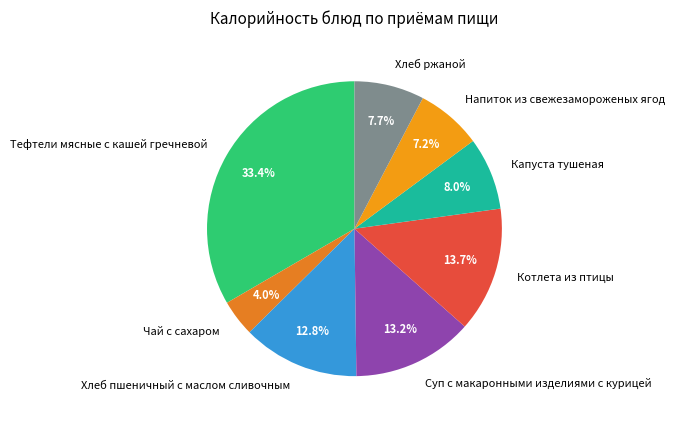

Approximately how many times larger is the value at Чай с сахаром compared to Котлета из птицы?

0.3